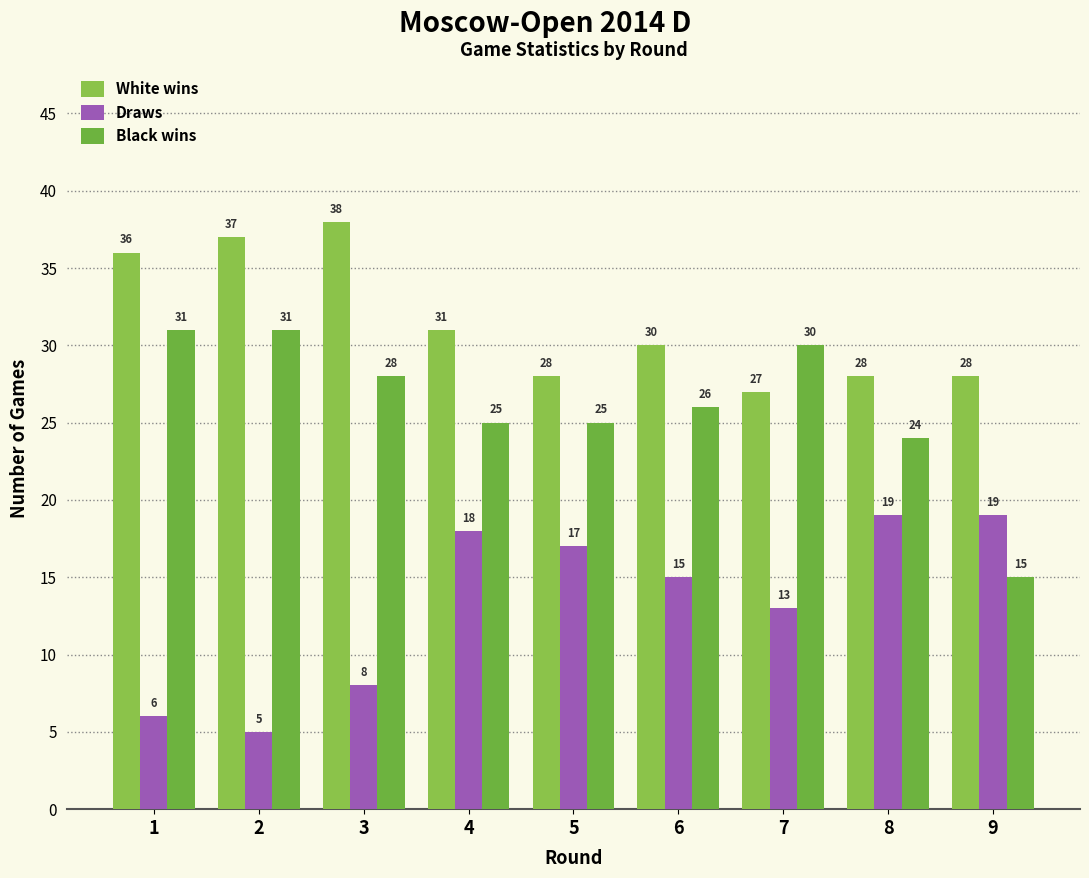

List the labels in order of Draws value, largest first.

8, 9, 4, 5, 6, 7, 3, 1, 2